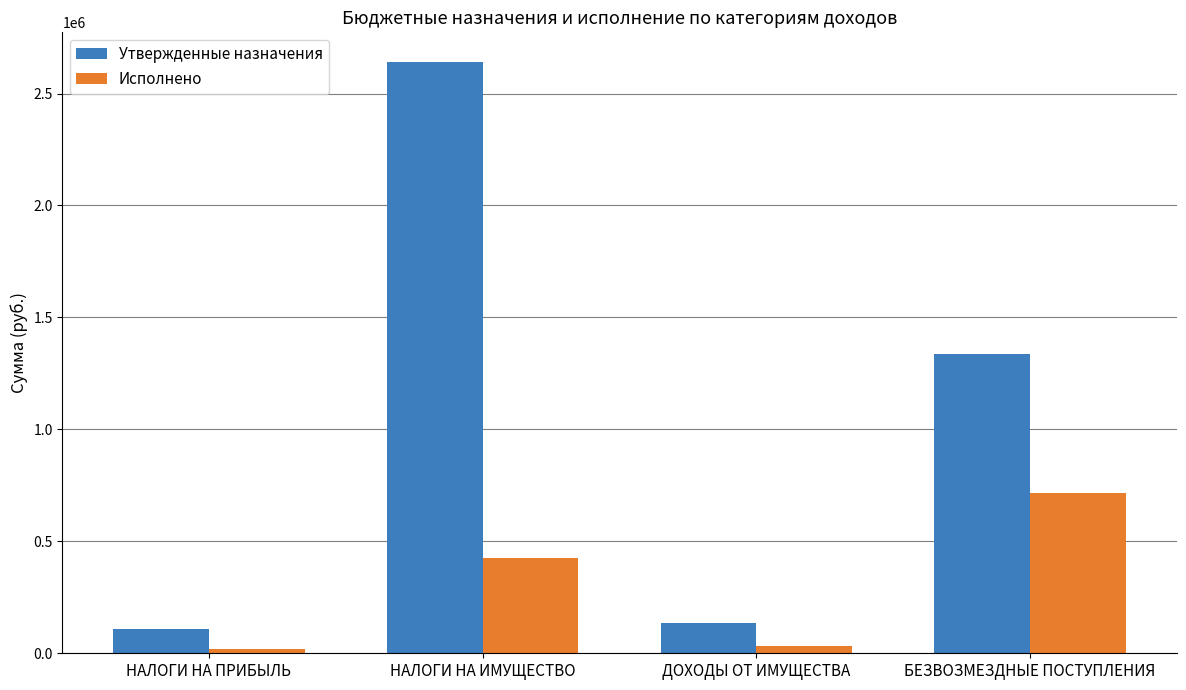

Does the chart contain any negative values?

No